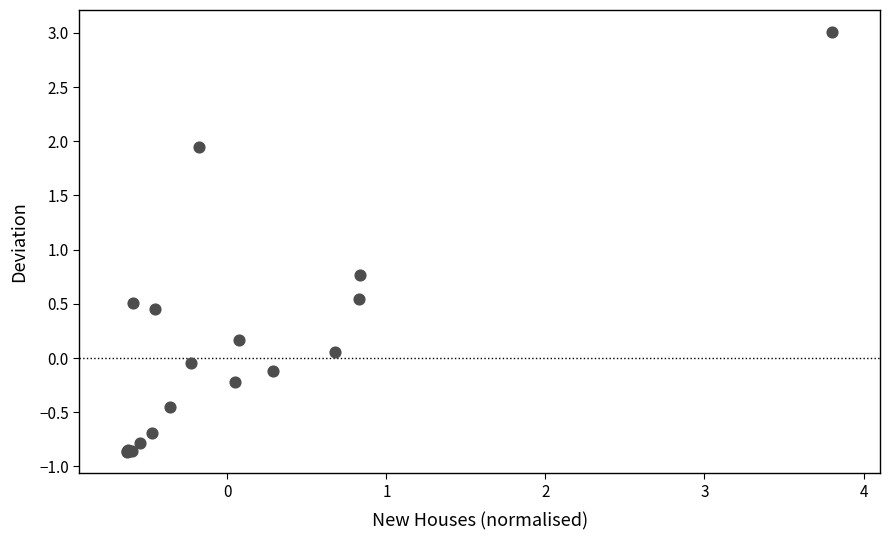

What Y value in the scatter plot is closest to 1?

0.8